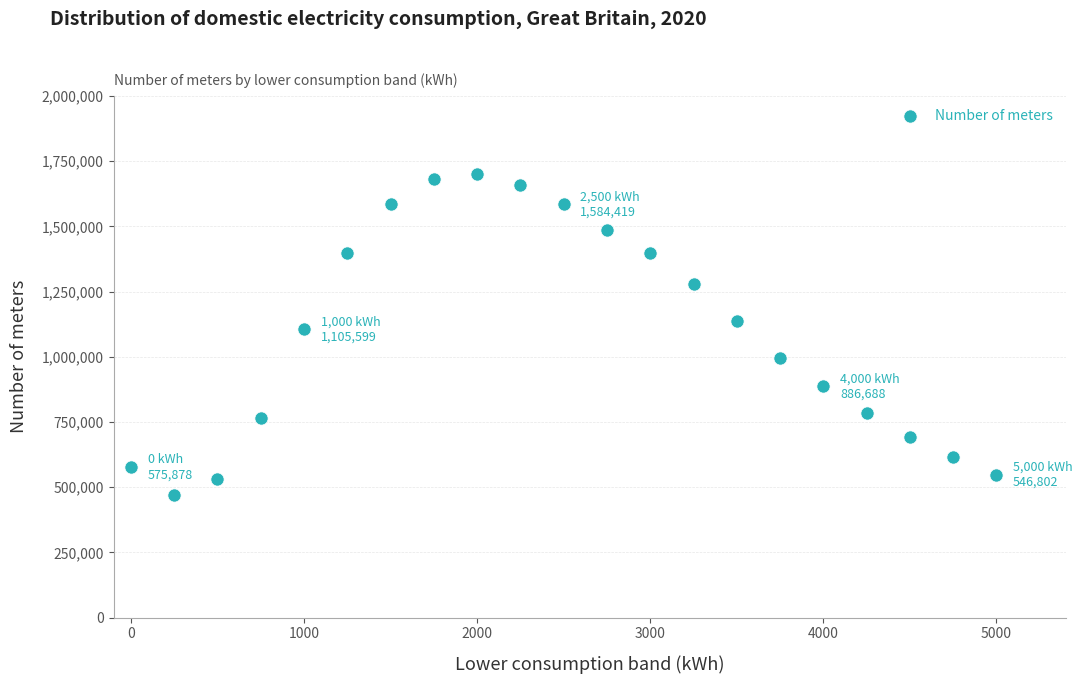

What is the range of X values (max minus min)?

5000